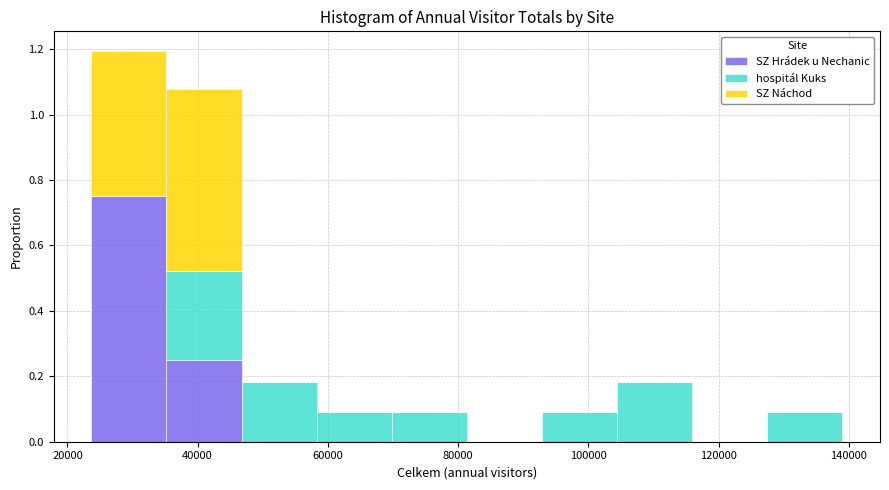

Reading left to right, list every stacked bar in this chart as the range it spans on the x-axis followed by its total height. Neither the bar edges nor the heights are printed on the chart, so give them approximately, as read against the axes.

24000 to 36000: 1.20
36000 to 46000: 1.08
46000 to 58000: 0.18
58000 to 70000: 0.10
70000 to 82000: 0.10
82000 to 92000: 0
92000 to 104000: 0.10
104000 to 116000: 0.18
116000 to 128000: 0
128000 to 140000: 0.10